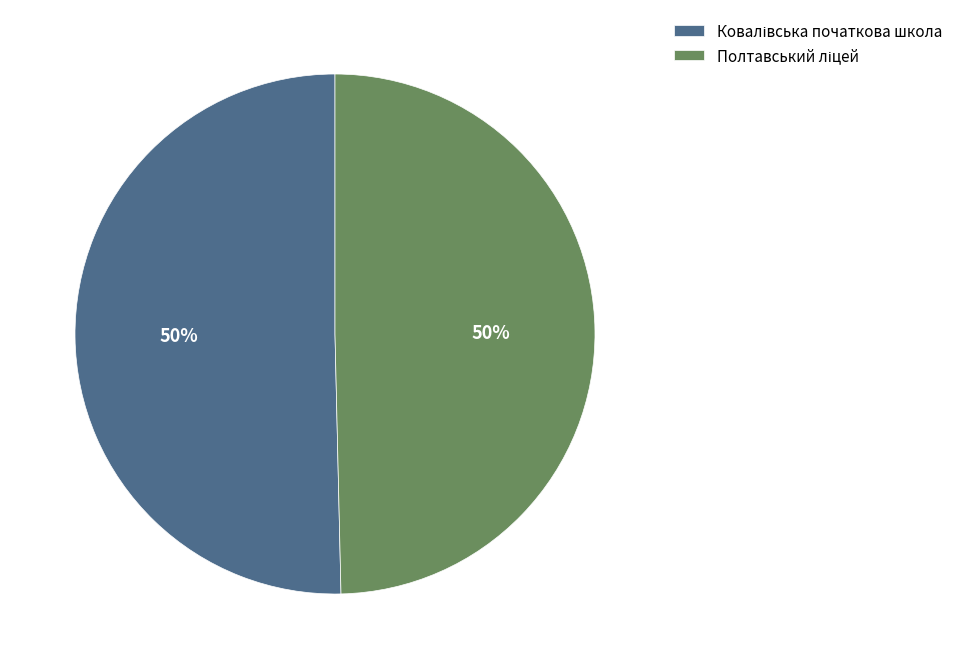

To the nearest percent, what is the average slice percentage?

50%